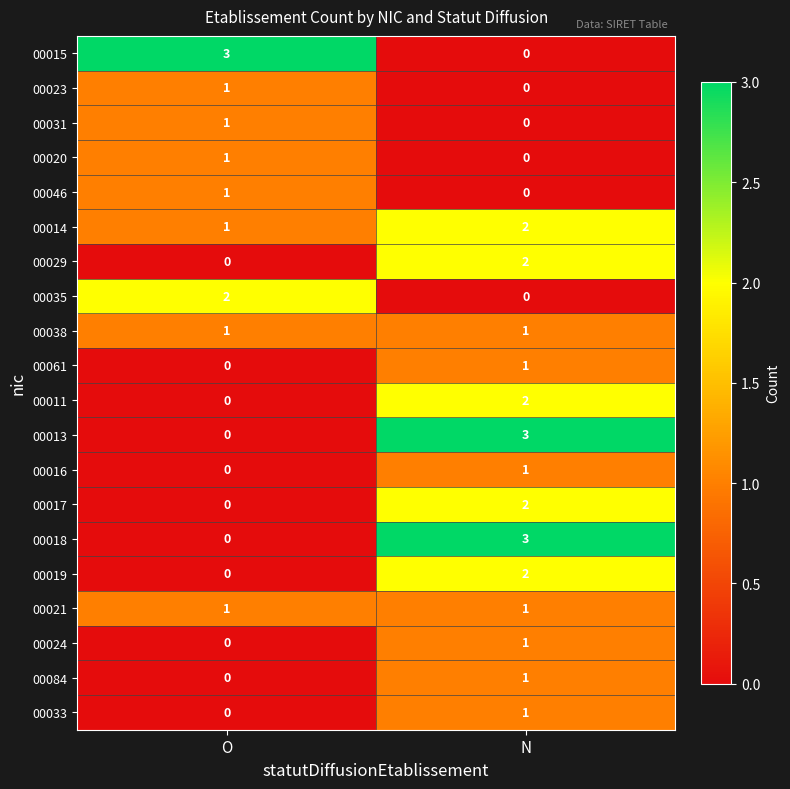

At which label is 00024 closest to 0?

O